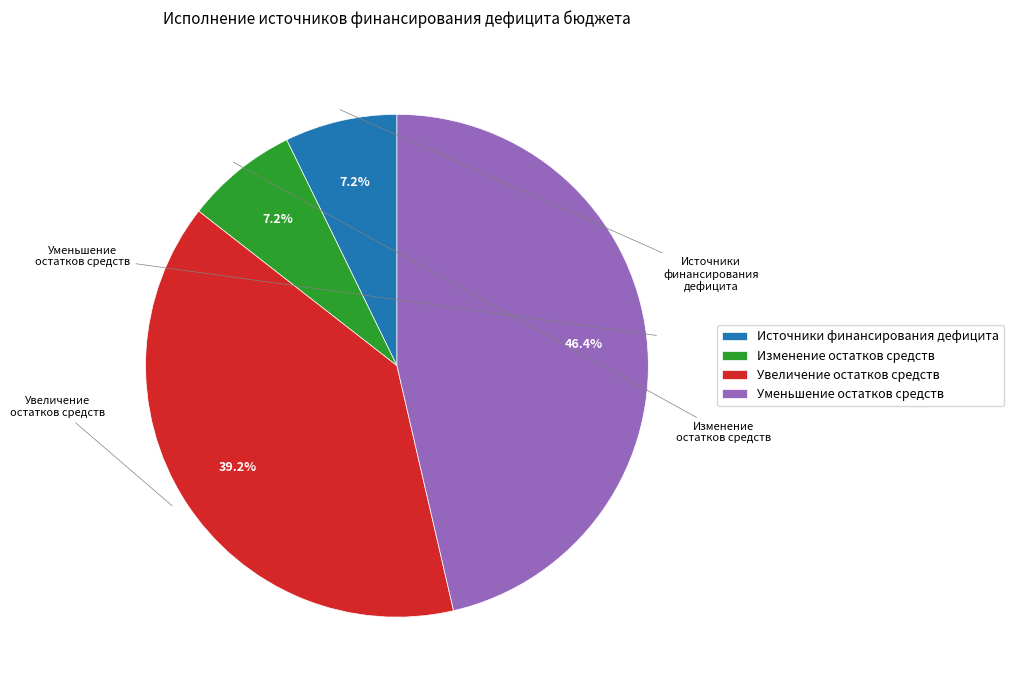

Is there a majority slice in this chart?

No